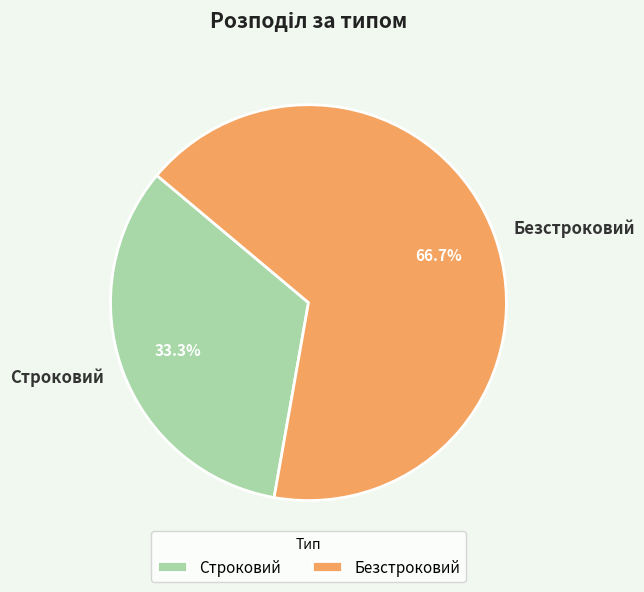

What is the smallest slice in the pie chart?

Строковий